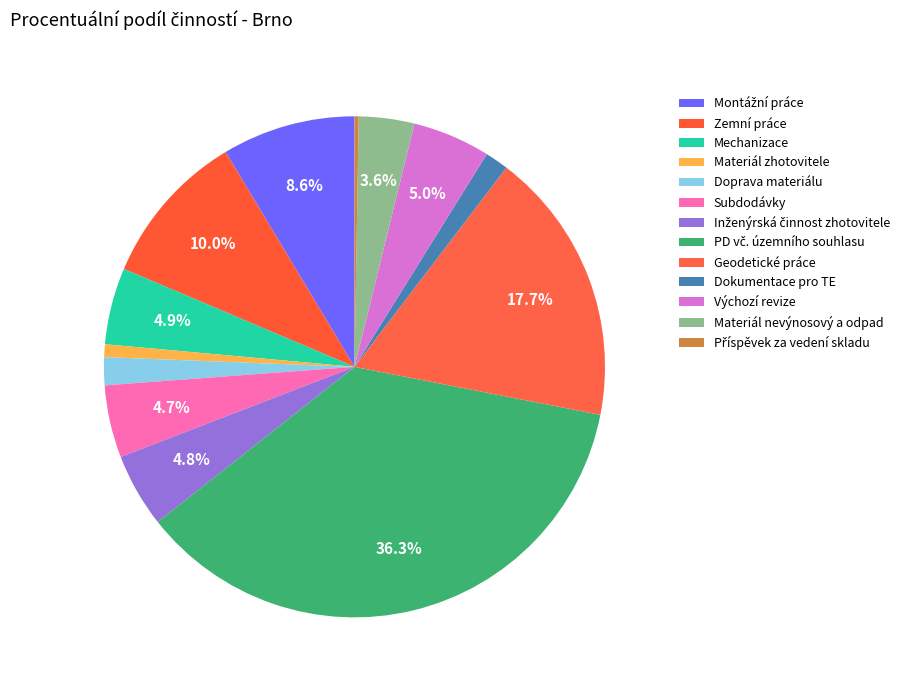

The Dokumentace pro TE slice represents 2% of the pie. True or false?

True